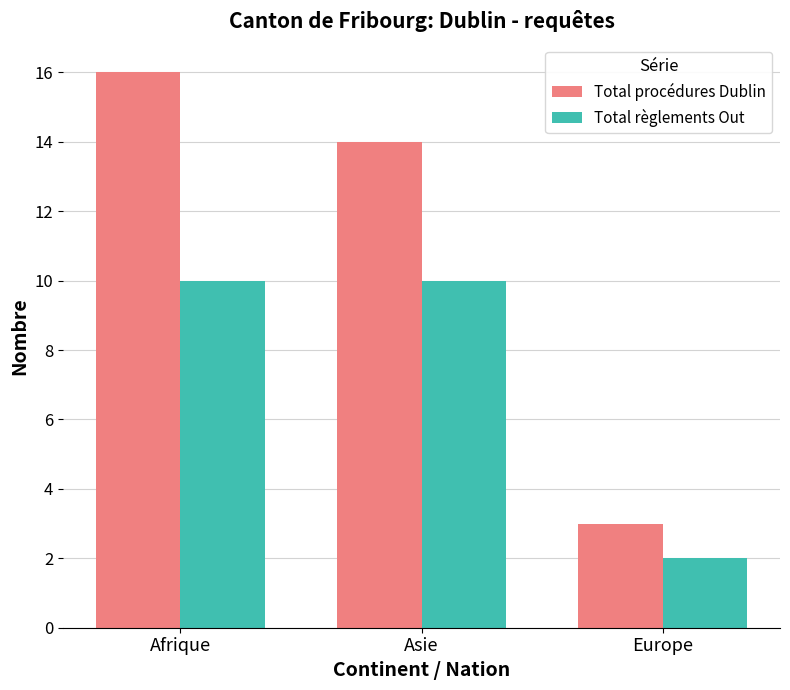

What is the label of the 3rd bar from the right?

Afrique